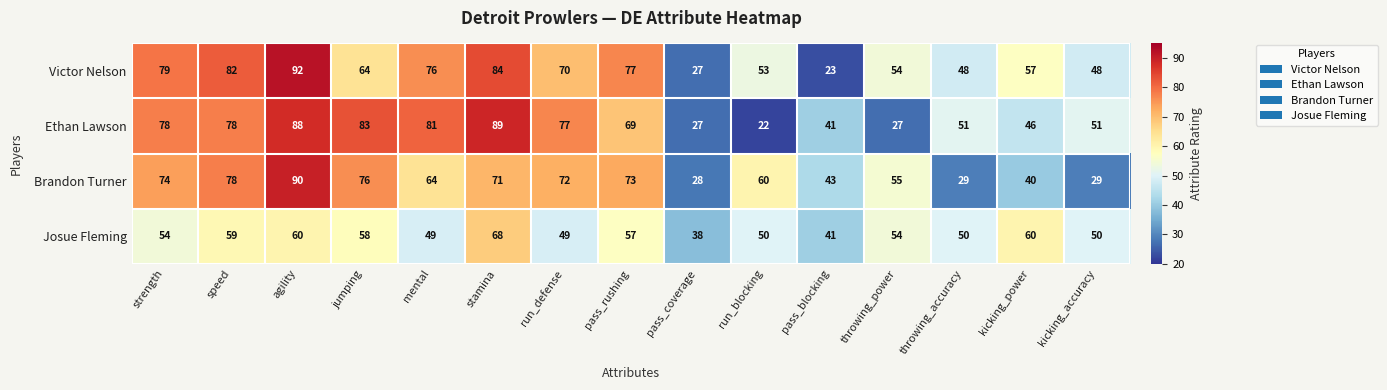

Which category has the lowest value across all series?

run_blocking